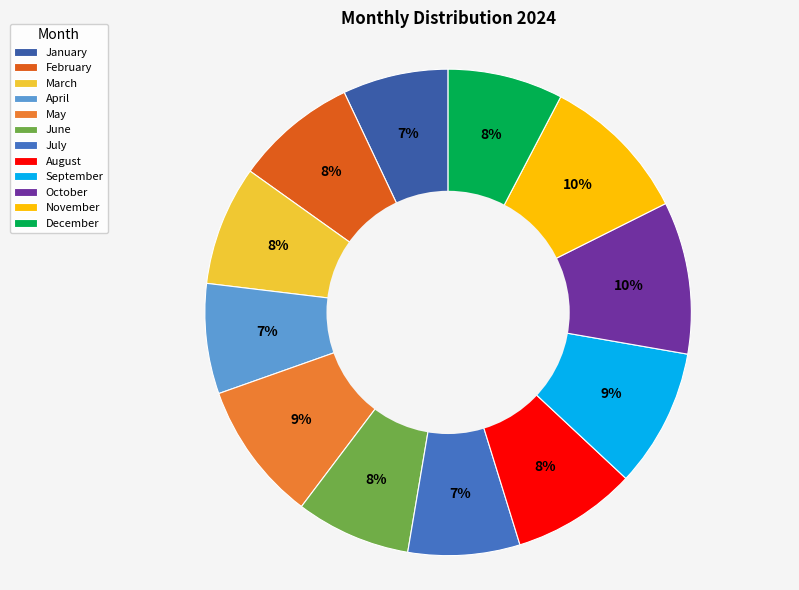

What portion of the pie excludes November?

90.0%